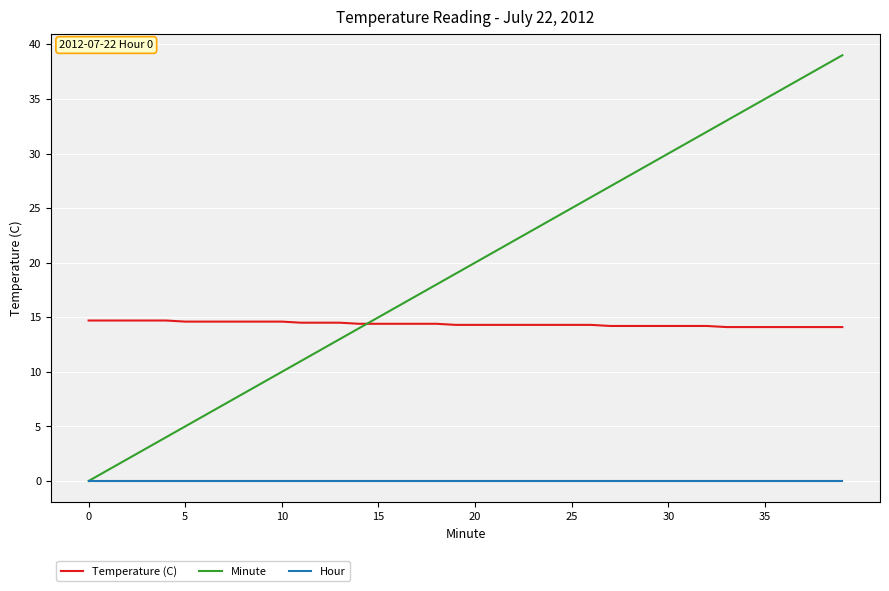

True or false: Temperature (C) and Hour intersect in this chart.

False